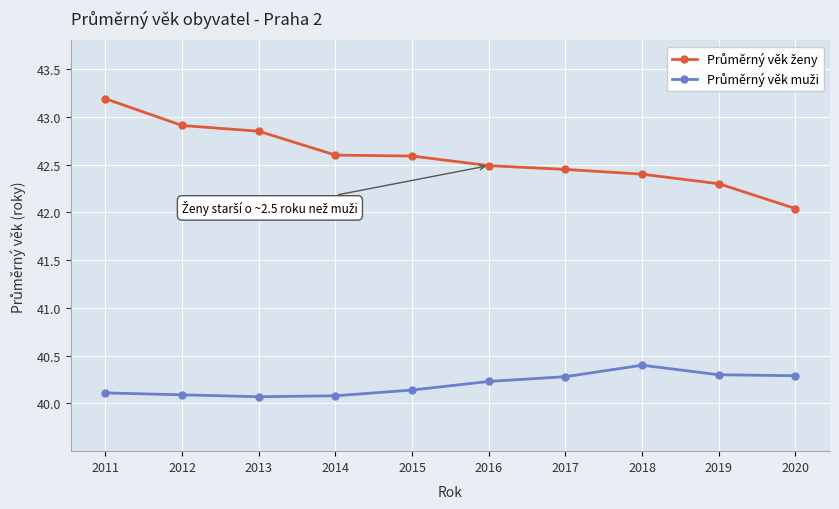

At which category is the sum across all series the highest?

2011